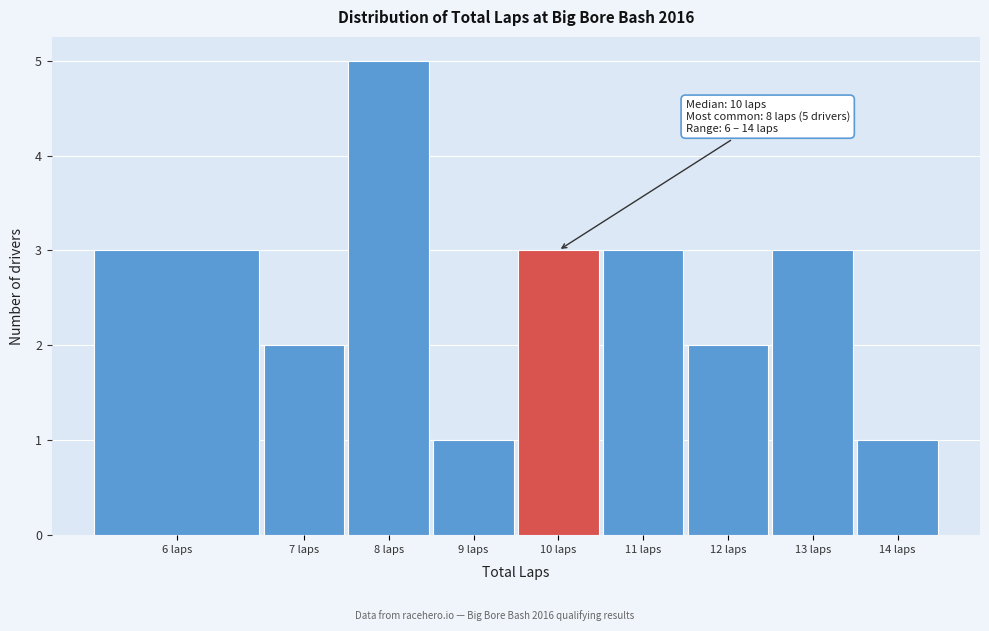

Reading left to right, extract all data points from this chart.

3	2	5	1	3	3	2	3	1